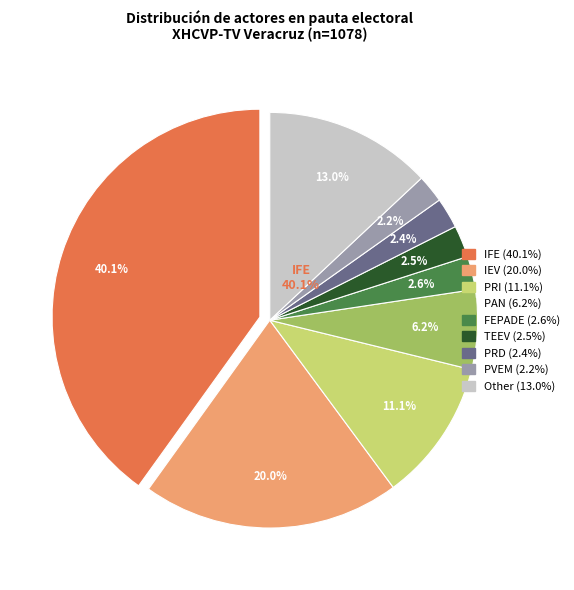

To the nearest percent, what is the average slice percentage?

11%